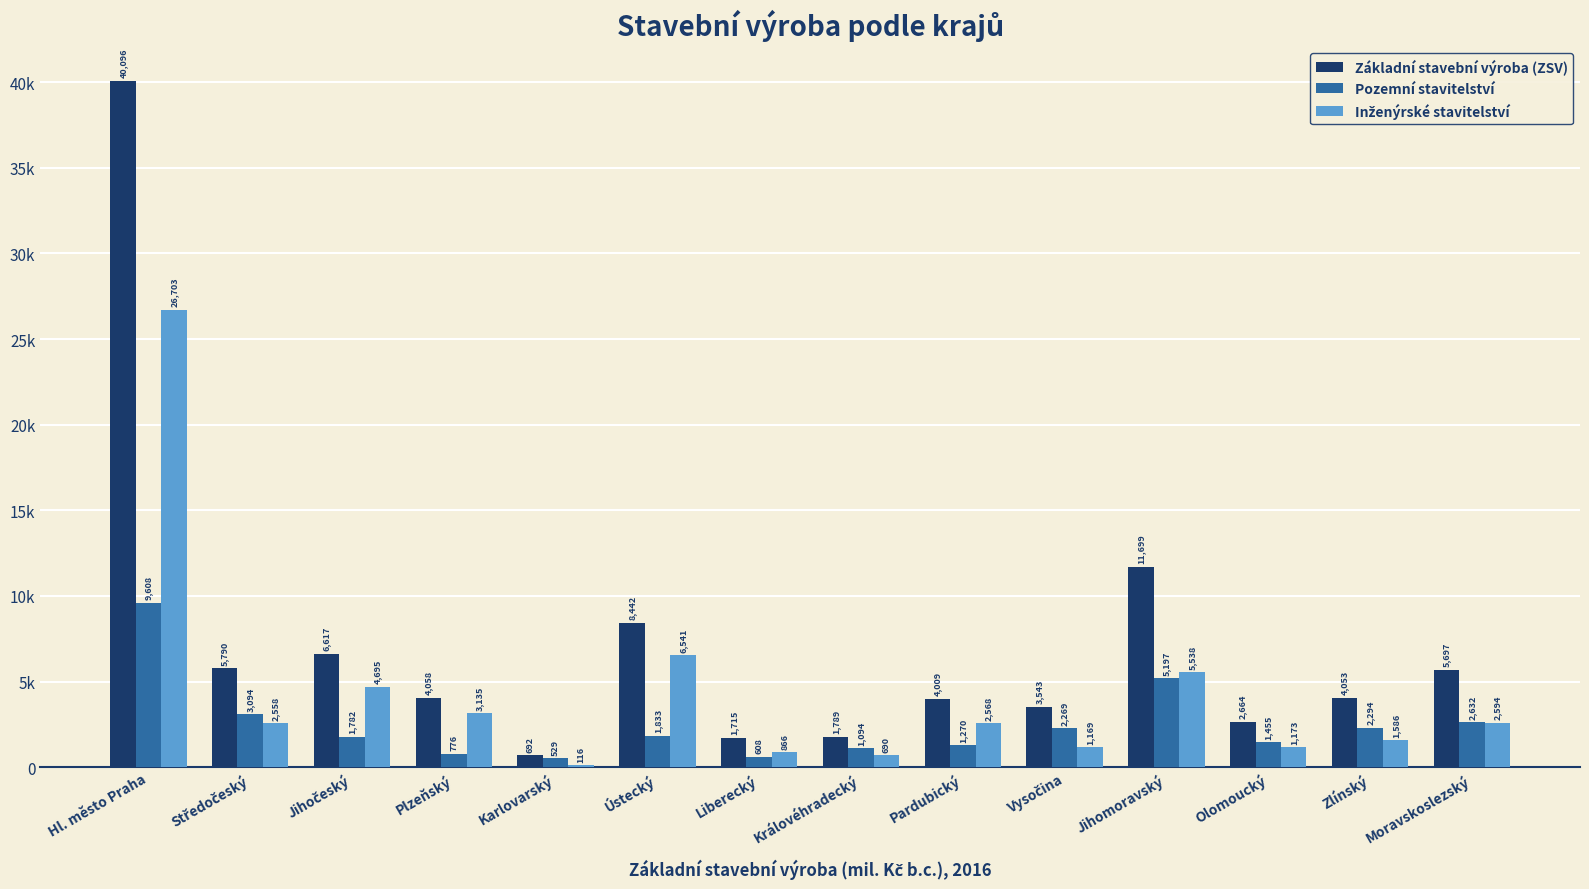

What is the difference between the Pozemní stavitelství values at Moravskoslezský and Olomoucký?

1177